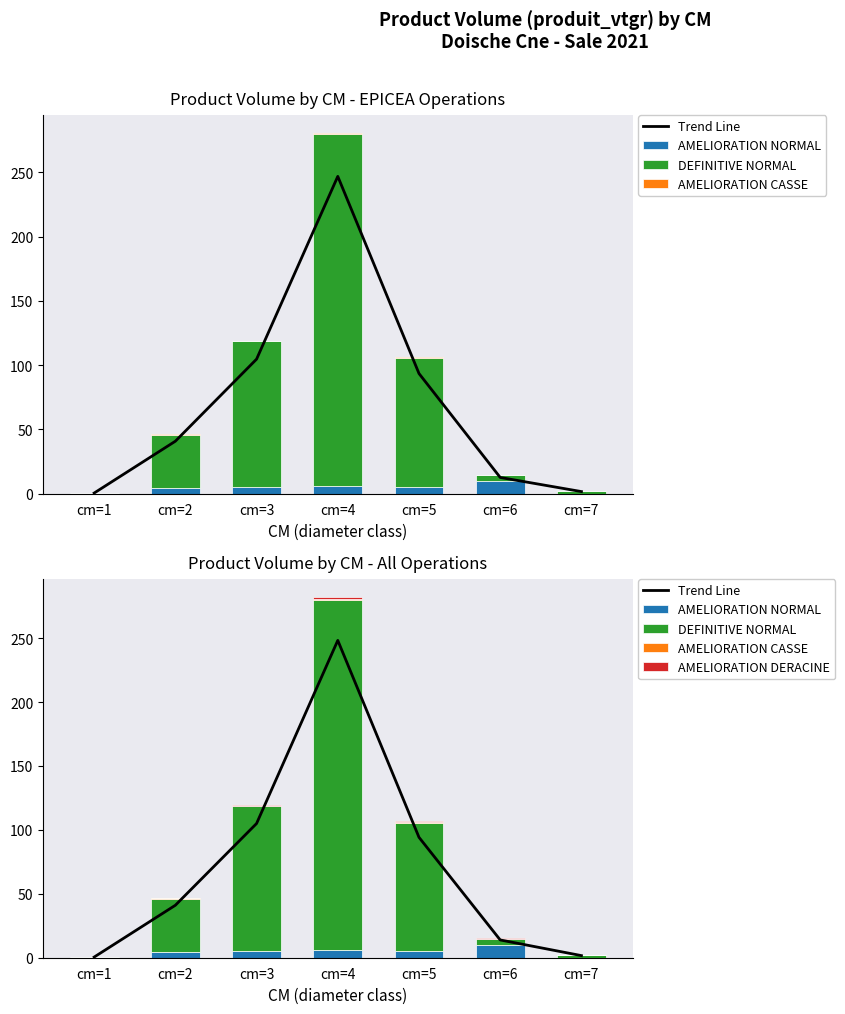

Count the number of data series in this chart.

5